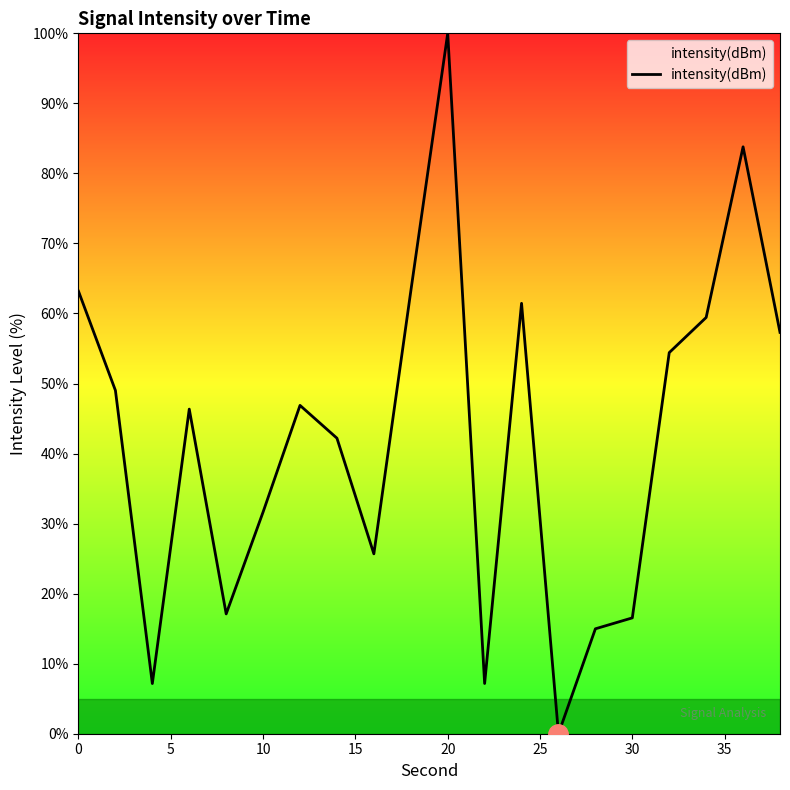

What is the difference between the maximum and minimum values?

100.0